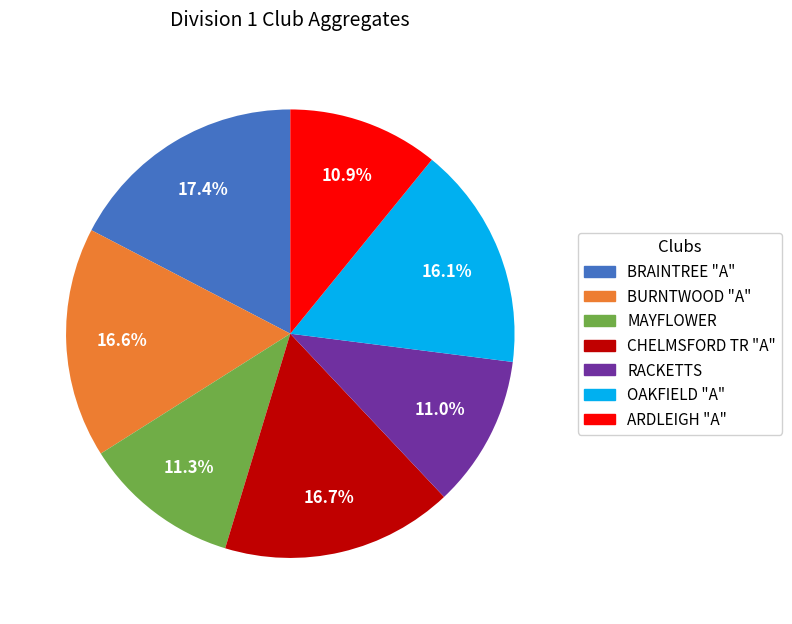

Between RACKETTS and OAKFIELD "A", which is larger?

OAKFIELD "A"